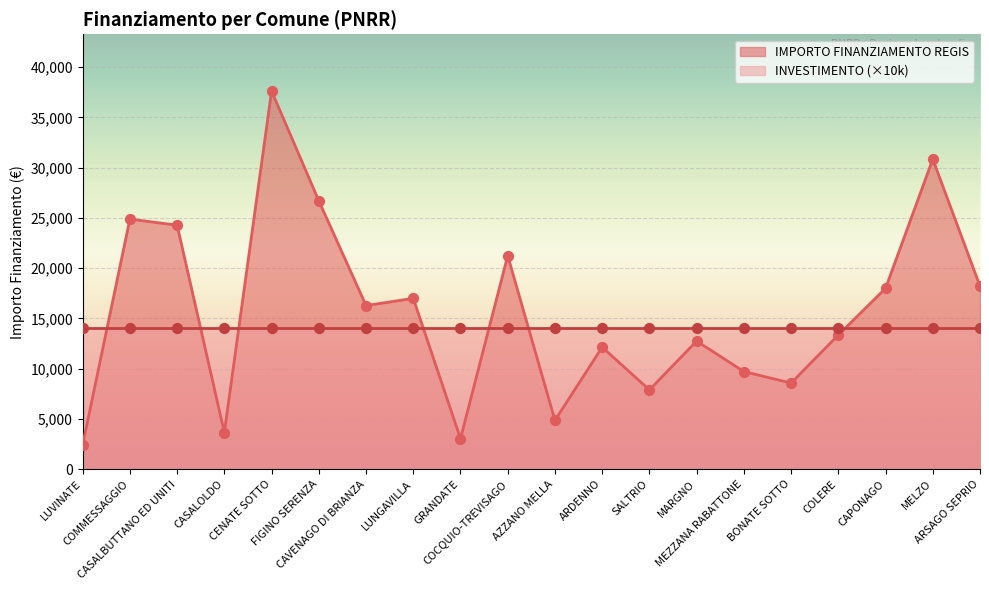

Between CASALOLDO and MELZO, which is larger?

MELZO